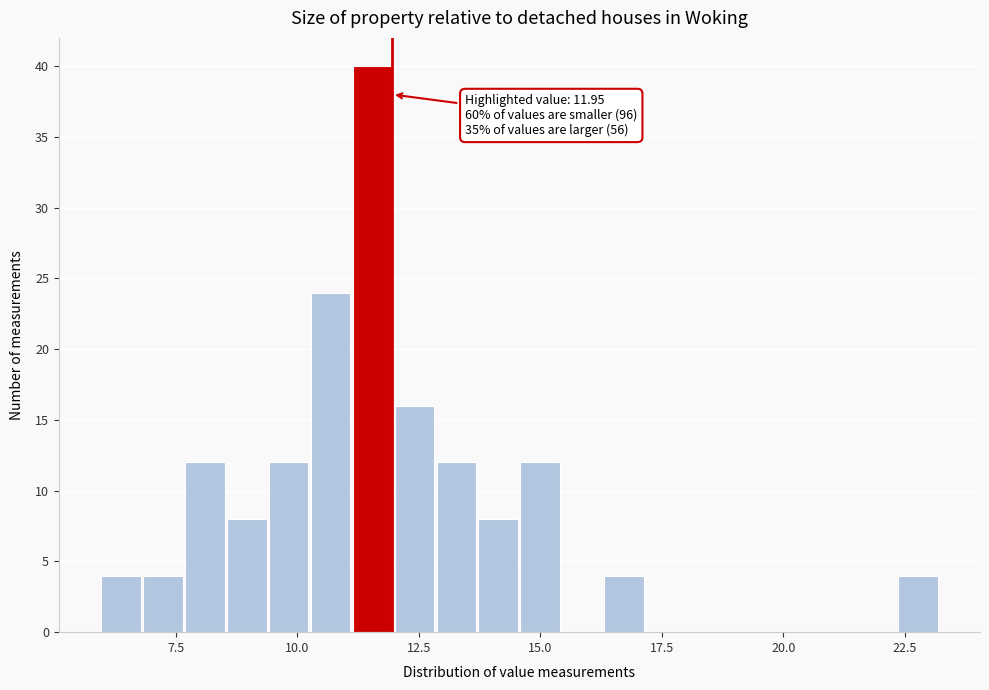

Read against the x-axis, roughly where is the centre of the tallest bar?

11.5